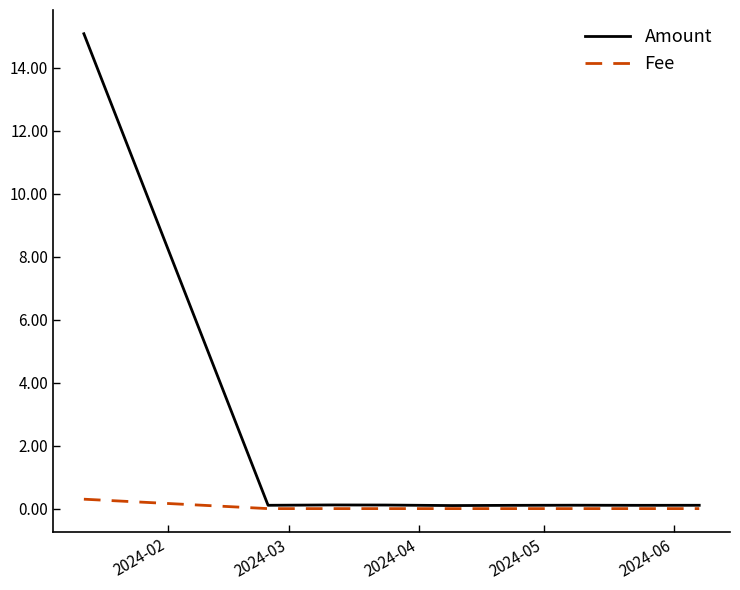

Which series has the widest spread of values?

Amount